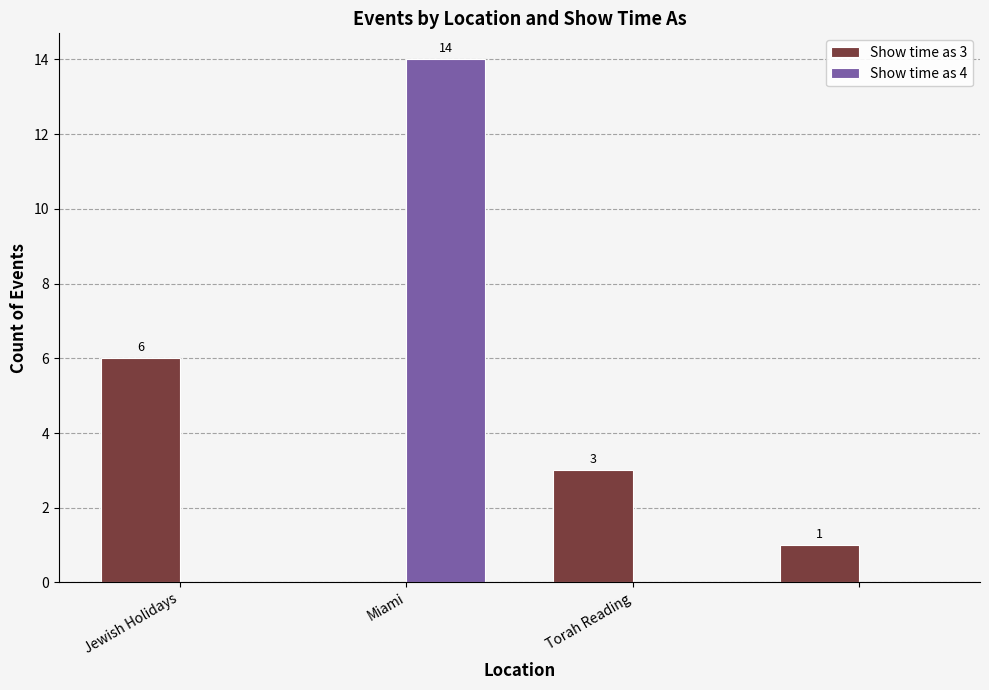

What is the sum of all Show time as 4 values?

14